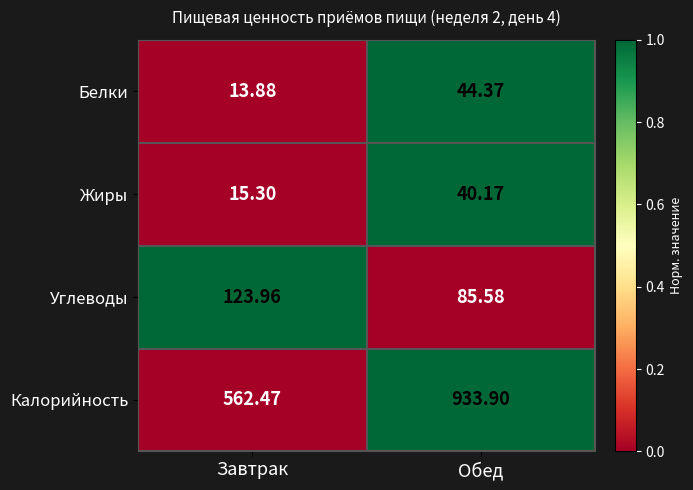

Count the number of categories in the chart.

2